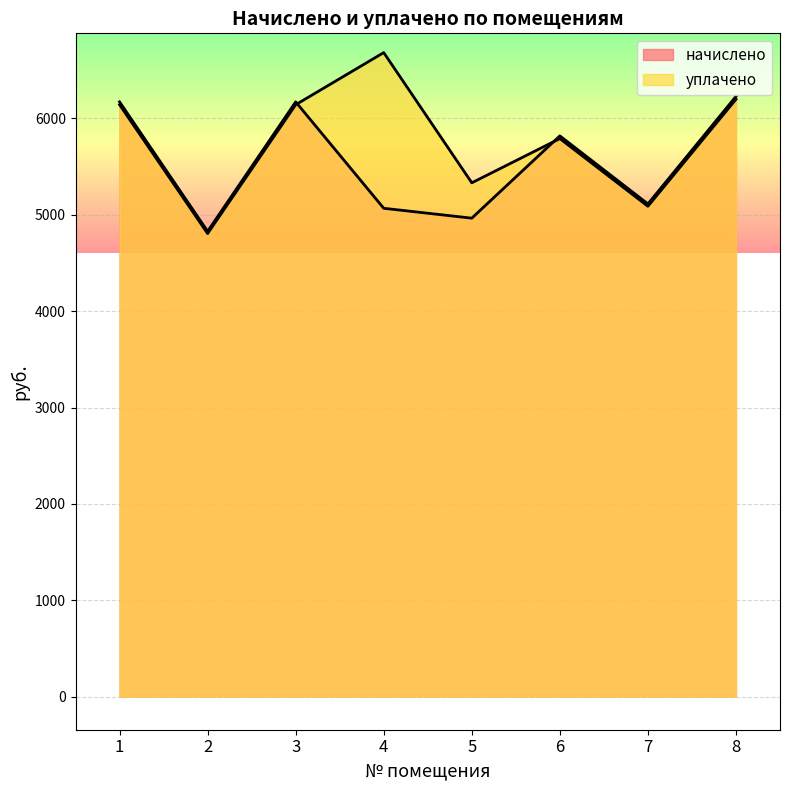

Reading left to right, list all the values displayed in this chart.

начислено: 1=6172.3	2=4828.6	3=6172.3	4=5067.7	5=4965.1	6=5819.3	7=5113.2	8=6229.2
уплачено: 1=6142.5	2=4805.2	3=6142.5	4=6683.5	5=5332.0	6=5791.2	7=5088.5	8=6199.1